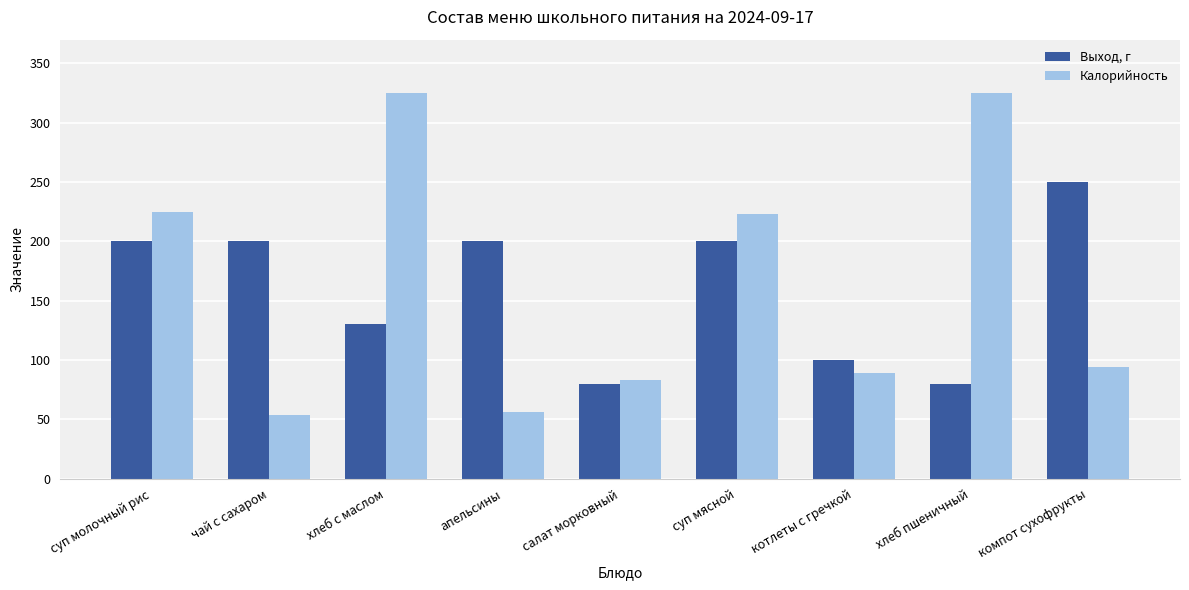

List the series in order of their overall mean, lowest first.

Выход, г, Калорийность